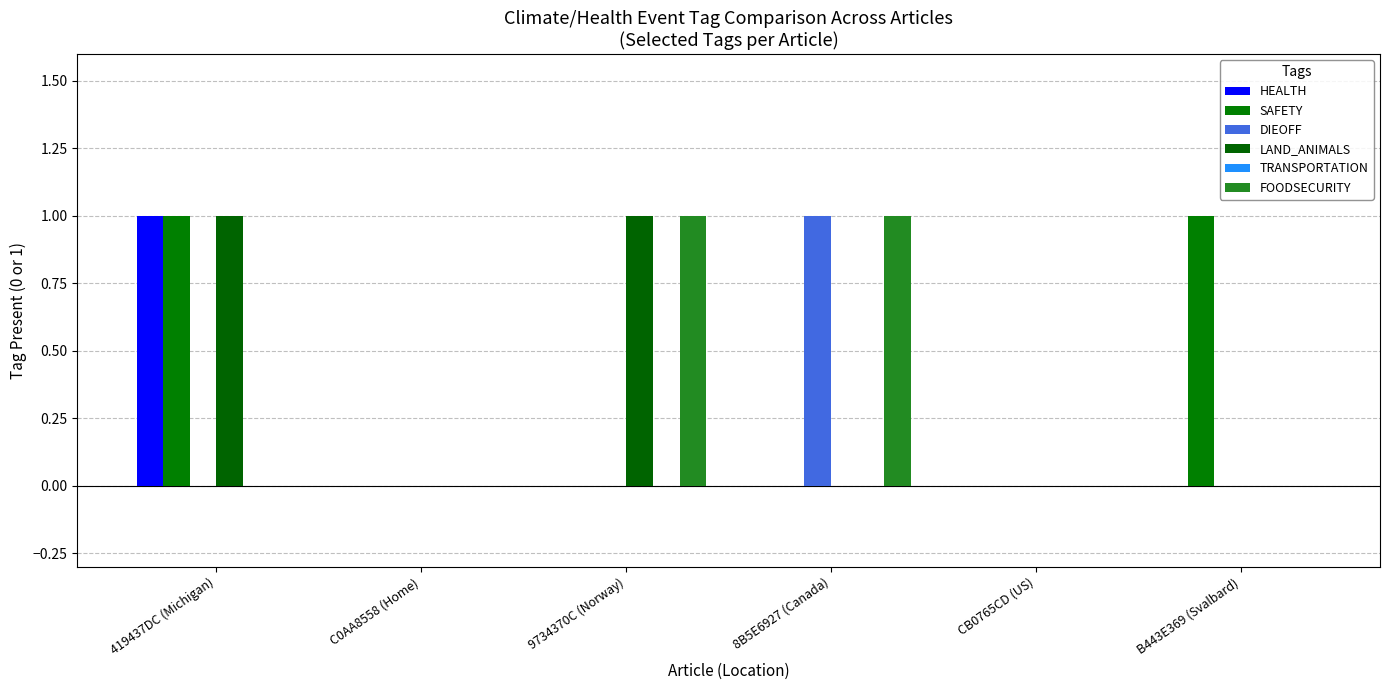

How many categories are shown in the chart?

6